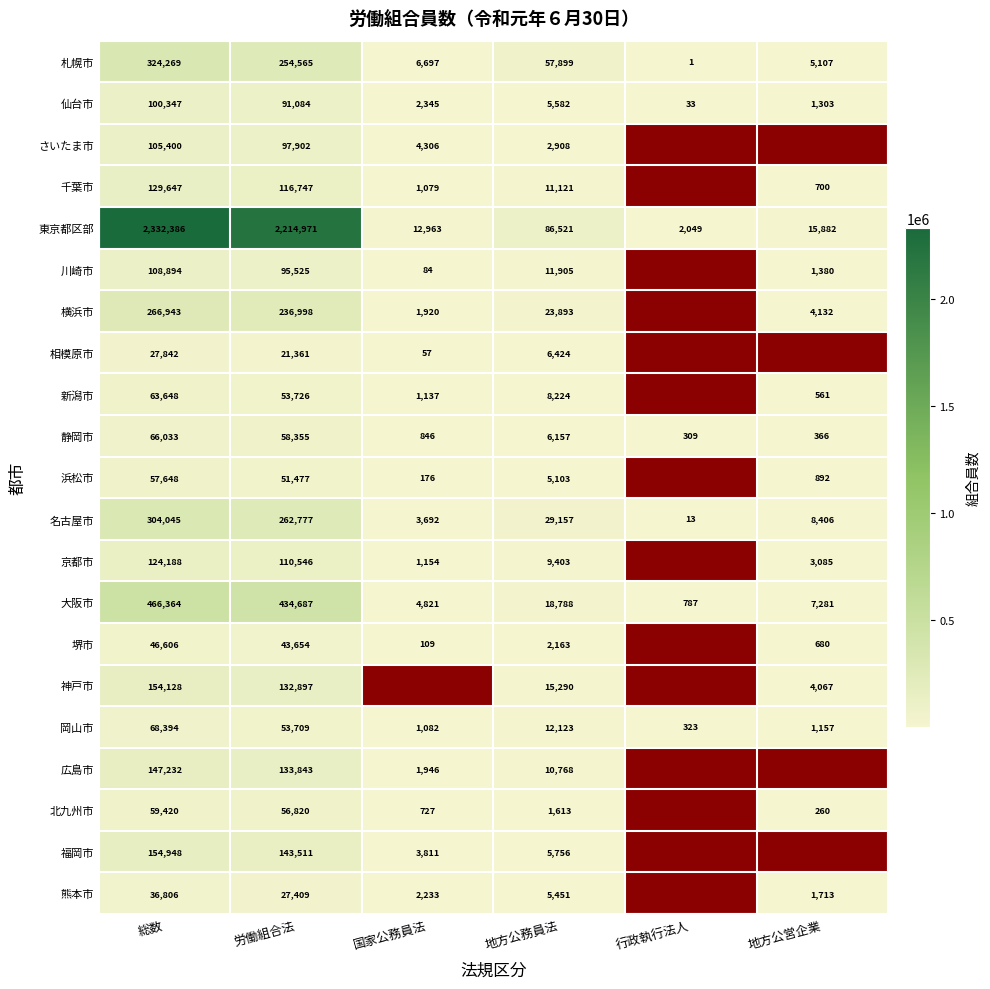

At which label does 札幌市 first exceed 57899?

総数